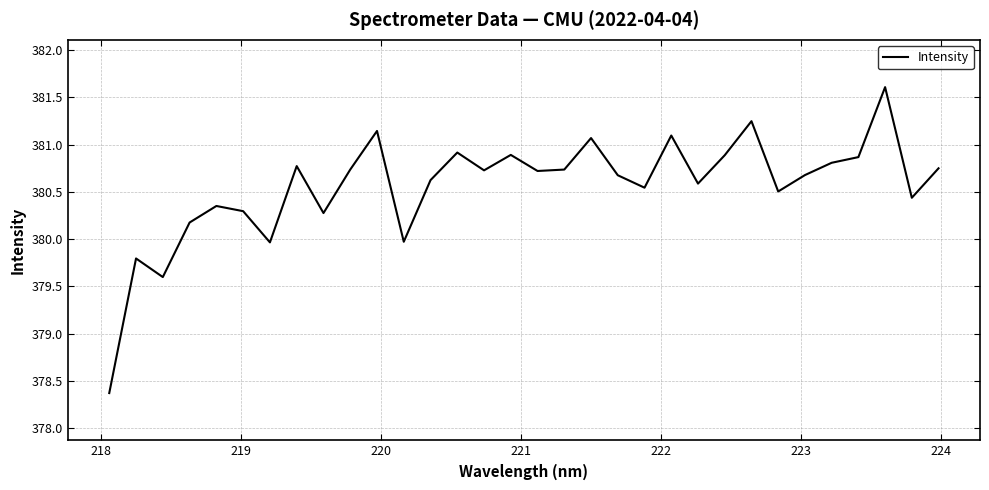

What is the difference between the maximum and minimum values?

3.2